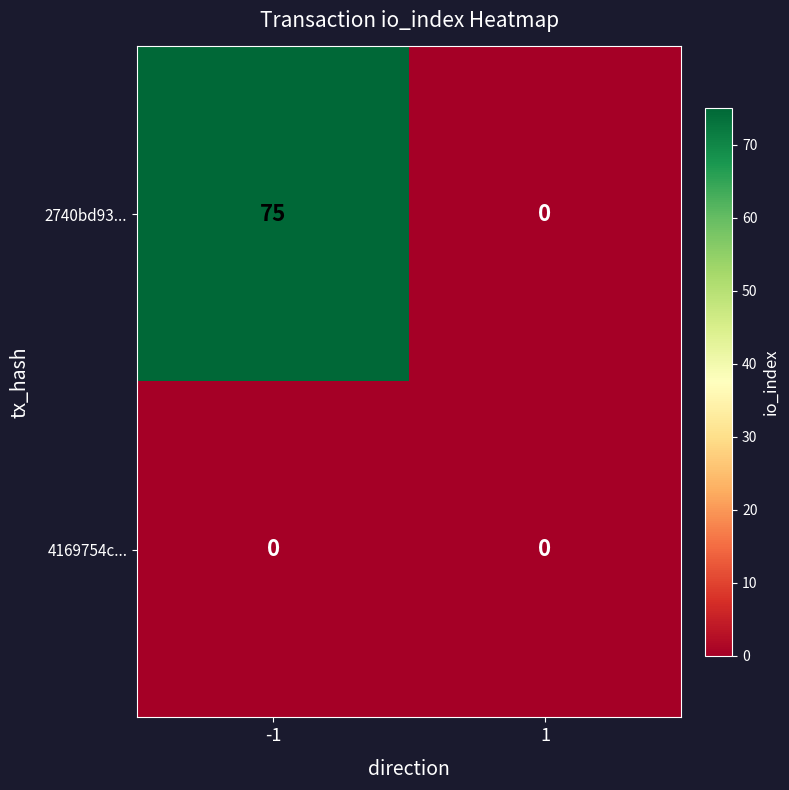

Count the number of categories in the chart.

2